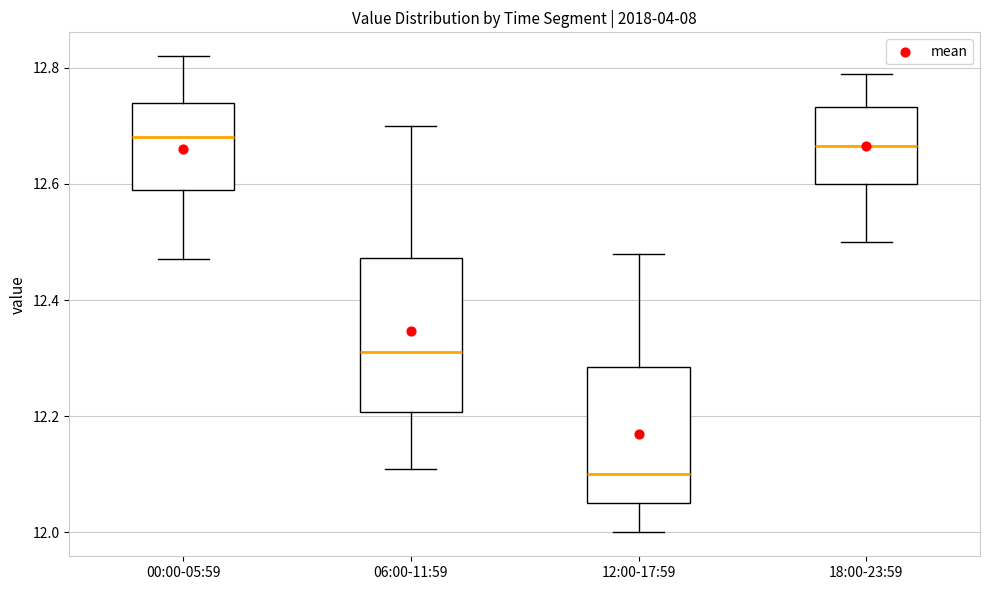

Reading left to right, read every box against the y-axis: the position of its median line, the range the box covers, and the ends of its whiskers. The values are not printed on the chart, so give them approximately, as read against the axis.

00:00-05:59: median 12.68, box 12.60 to 12.74, whiskers 12.48 to 12.82
06:00-11:59: median 12.32, box 12.20 to 12.48, whiskers 12.12 to 12.70
12:00-17:59: median 12.10, box 12.06 to 12.28, whiskers 12.00 to 12.48
18:00-23:59: median 12.66, box 12.60 to 12.74, whiskers 12.50 to 12.80